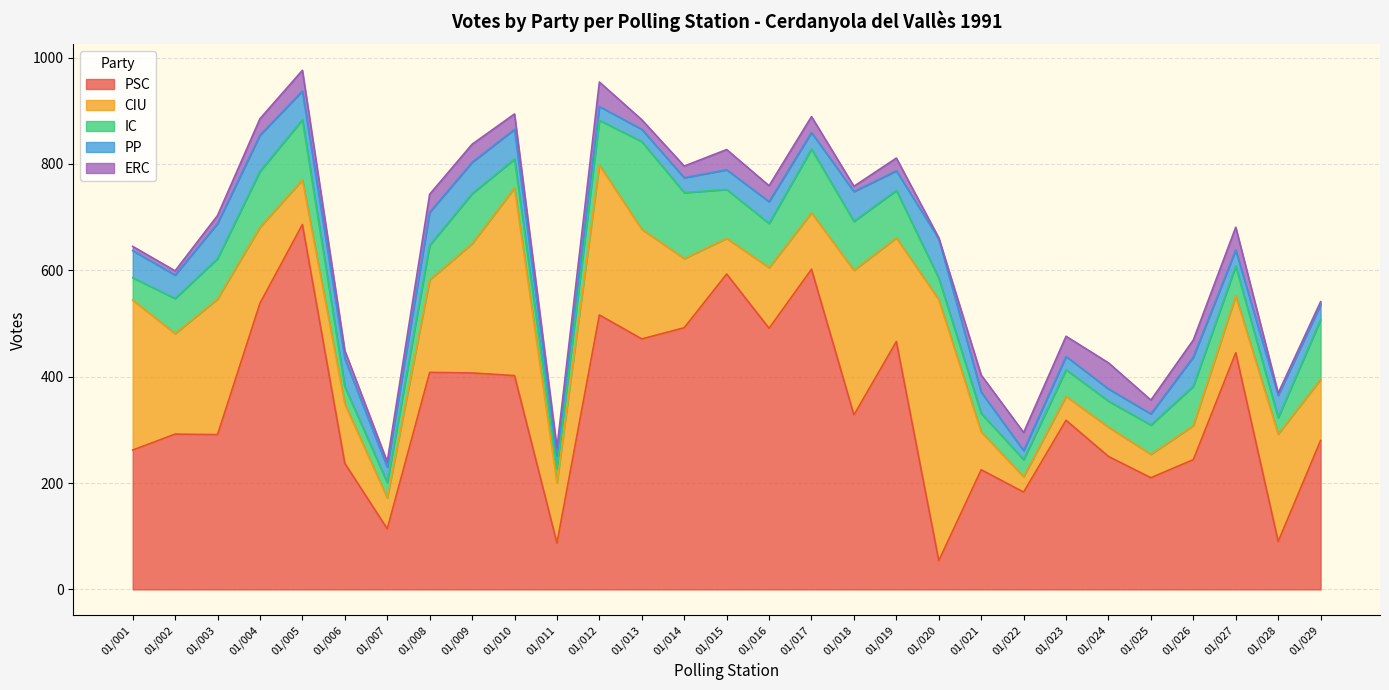

List the labels in order of ERC value, largest first.

01/024, 01/012, 01/027, 01/005, 01/015, 01/023, 01/008, 01/009, 01/022, 01/021, 01/026, 01/004, 01/016, 01/017, 01/010, 01/025, 01/019, 01/014, 01/013, 01/003, 01/006, 01/011, 01/007, 01/018, 01/001, 01/002, 01/029, 01/028, 01/020